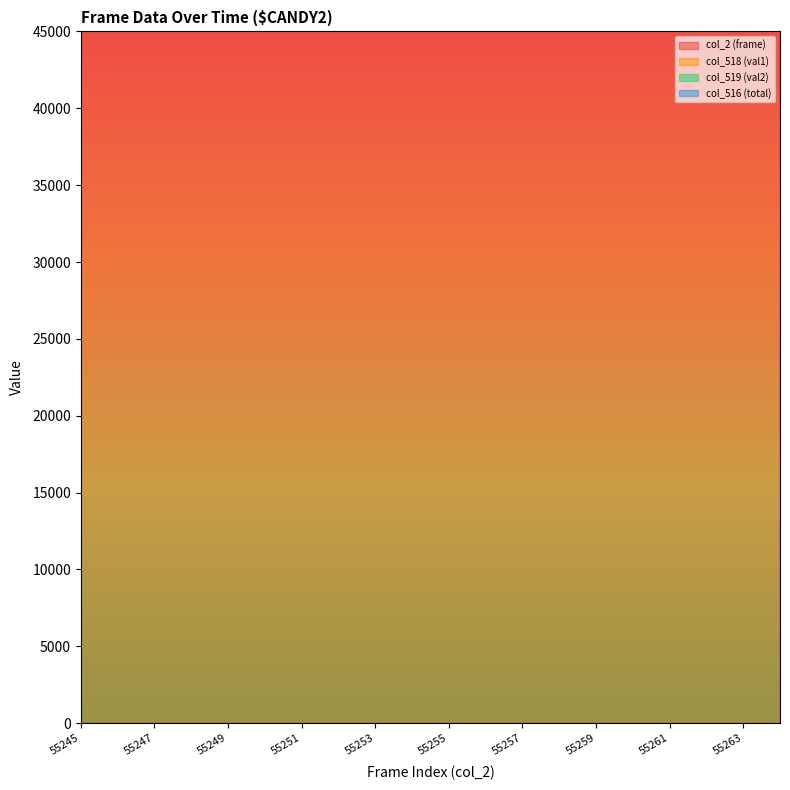

True or false: col_2 (frame) has a value of 98702 at 55249.

False